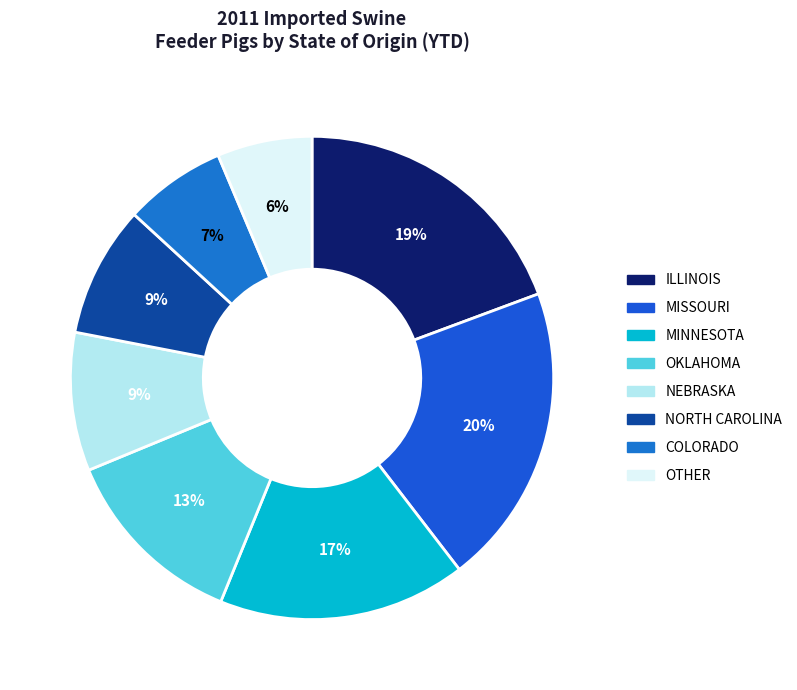

What is the largest slice in the pie chart?

MISSOURI